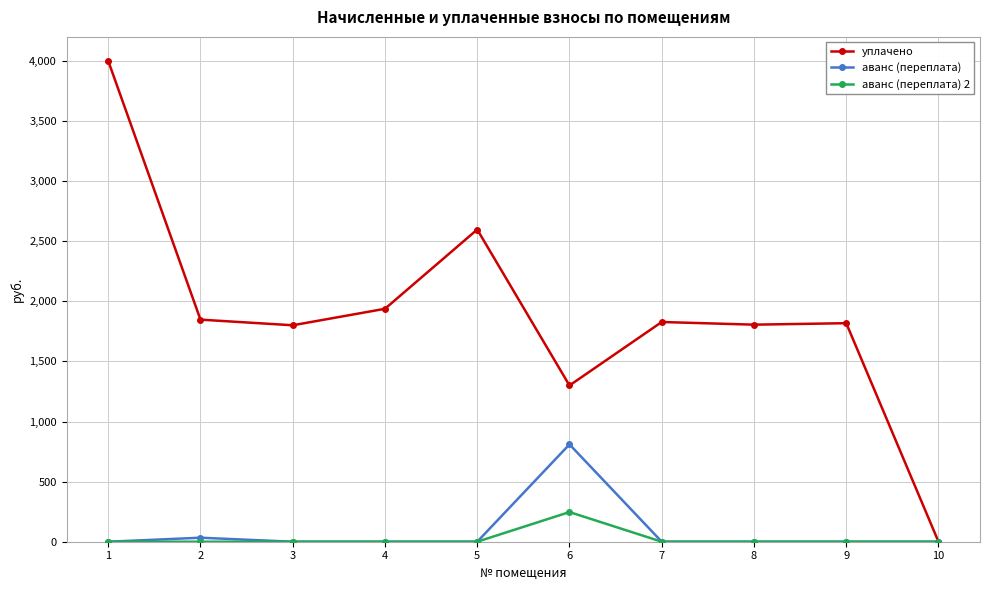

What is the difference between the highest and lowest values at 5?

2597.4